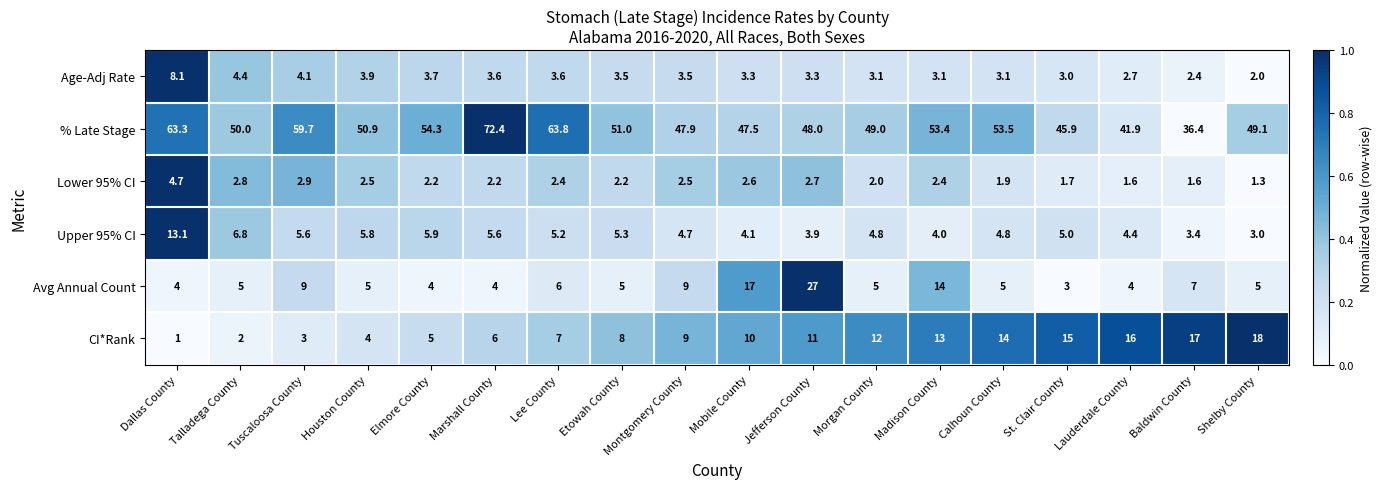

List the series in order of their peak value, highest first.

% Late Stage, Avg Annual Count, CI*Rank, Upper 95% CI, Age-Adj Rate, Lower 95% CI